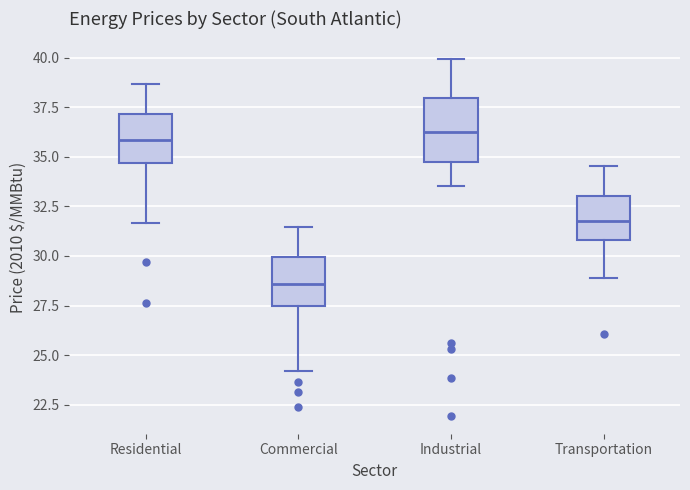

Reading left to right, transcribe this box plot: for each box, give where its median line is, the range the box spans, and where its two whiskers end, as read against the y-axis. The values are not printed on the chart, so give them approximately, as read against the axis.

Residential: median 36.0, box 34.5 to 37.0, whiskers 31.5 to 38.5
Commercial: median 28.5, box 27.5 to 30.0, whiskers 24.0 to 31.5
Industrial: median 36.0, box 34.5 to 38.0, whiskers 33.5 to 40.0
Transportation: median 32.0, box 31.0 to 33.0, whiskers 29.0 to 34.5